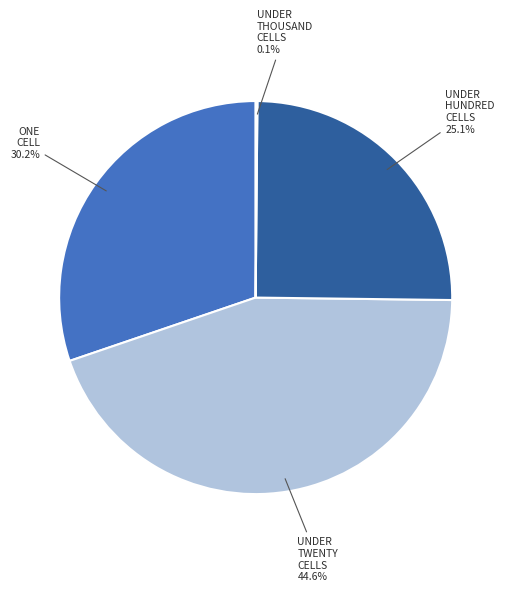

Is there any slice that represents more than half of the pie?

No